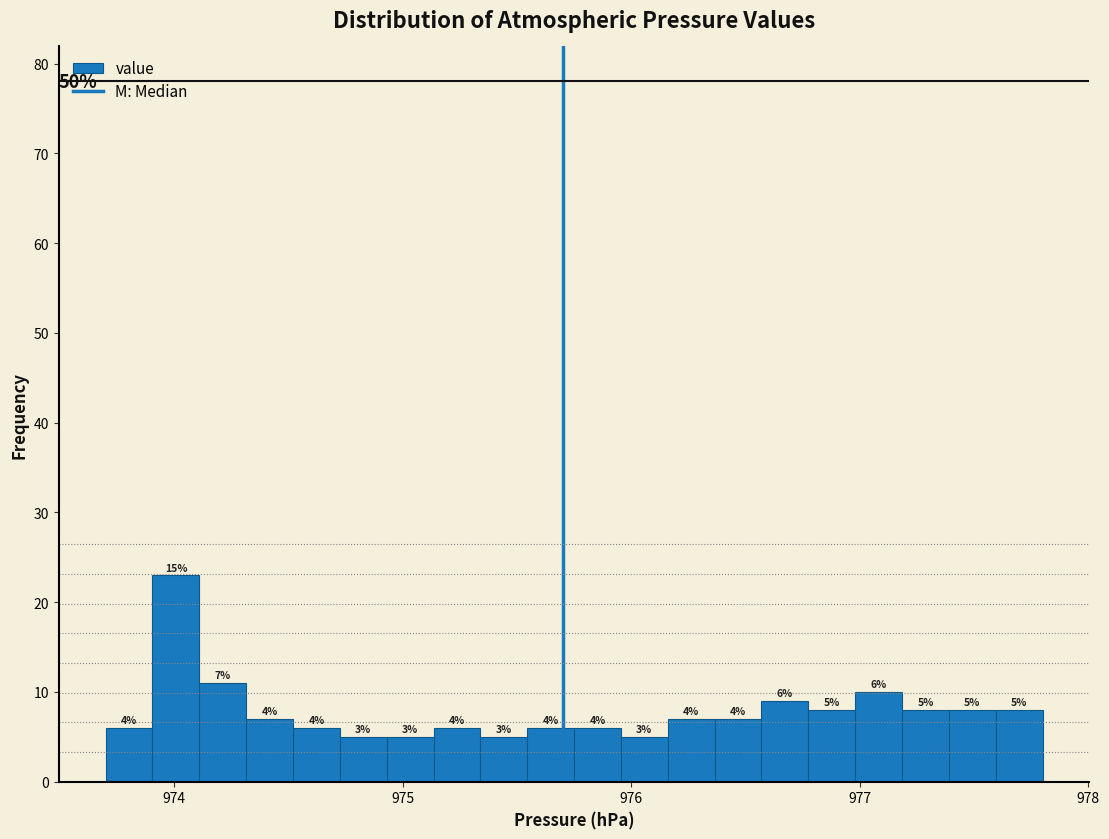

Read against the x-axis, roughly where is the centre of the tallest bar?

974.0